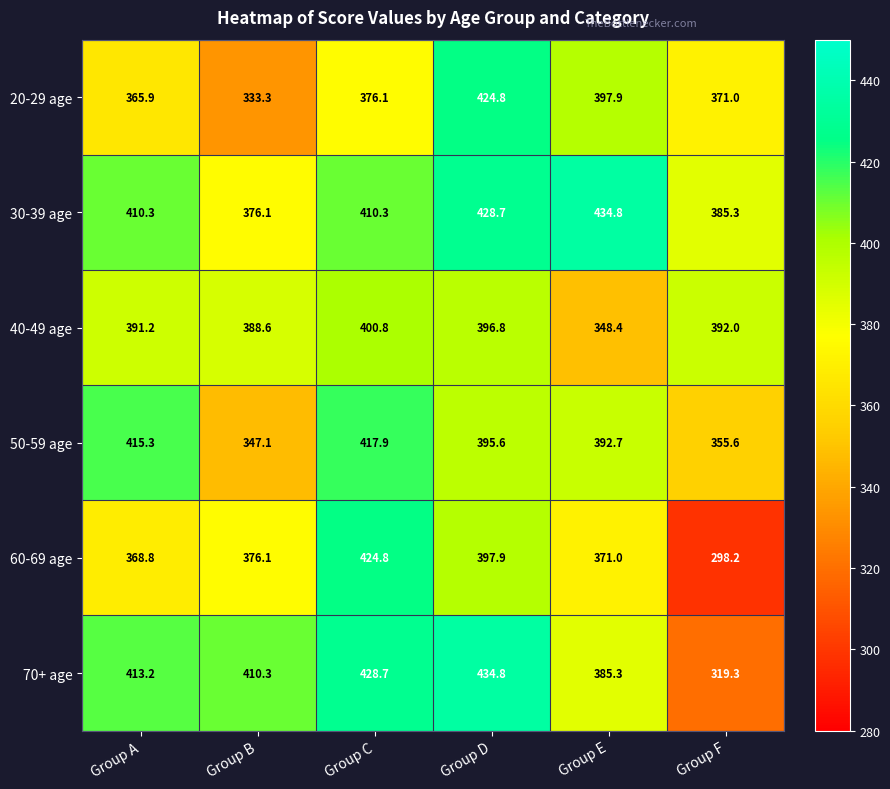

At which label is 50-59 age closest to 382?

Group E